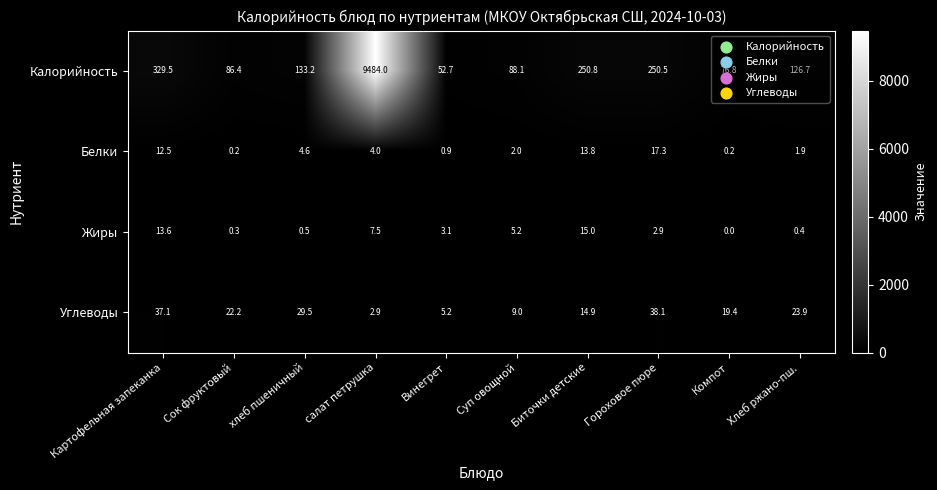

Between Сок фруктовый and Винегрет, which series saw the biggest shift?

Калорийность